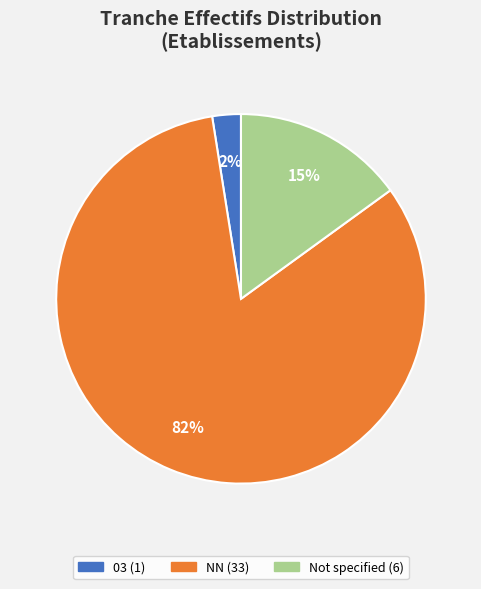

Is there a majority slice in this chart?

Yes